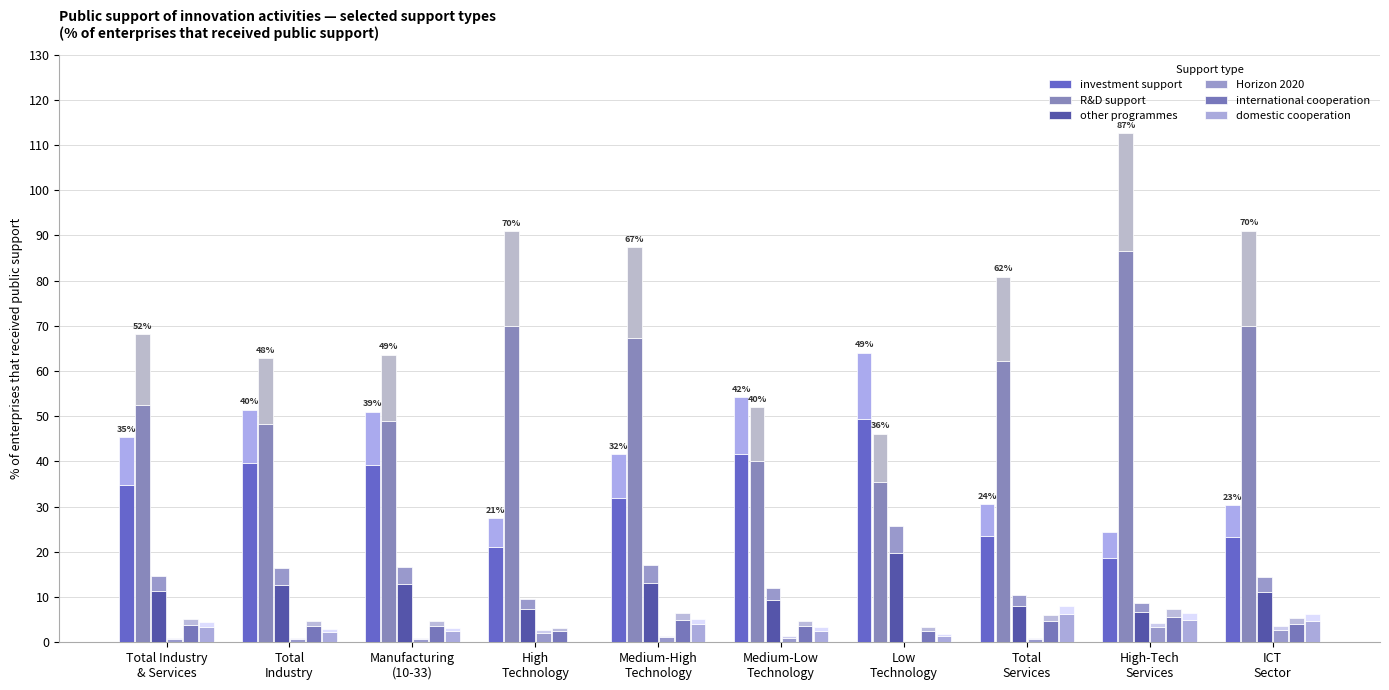

At which category is the sum across all series the highest?

High-Tech
Services